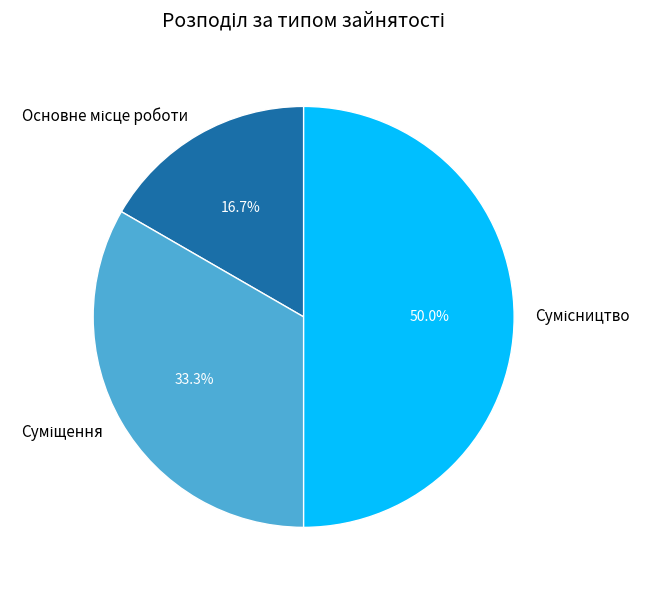

How many segments does this pie chart have?

3